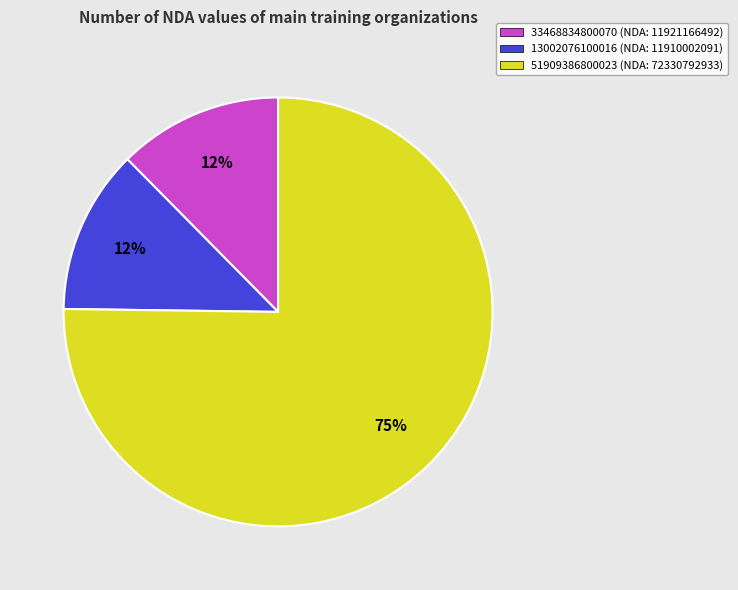

To the nearest percent, what is the combined percentage of 33468834800070 (NDA: 11921166492) and 51909386800023 (NDA: 72330792933)?

88%